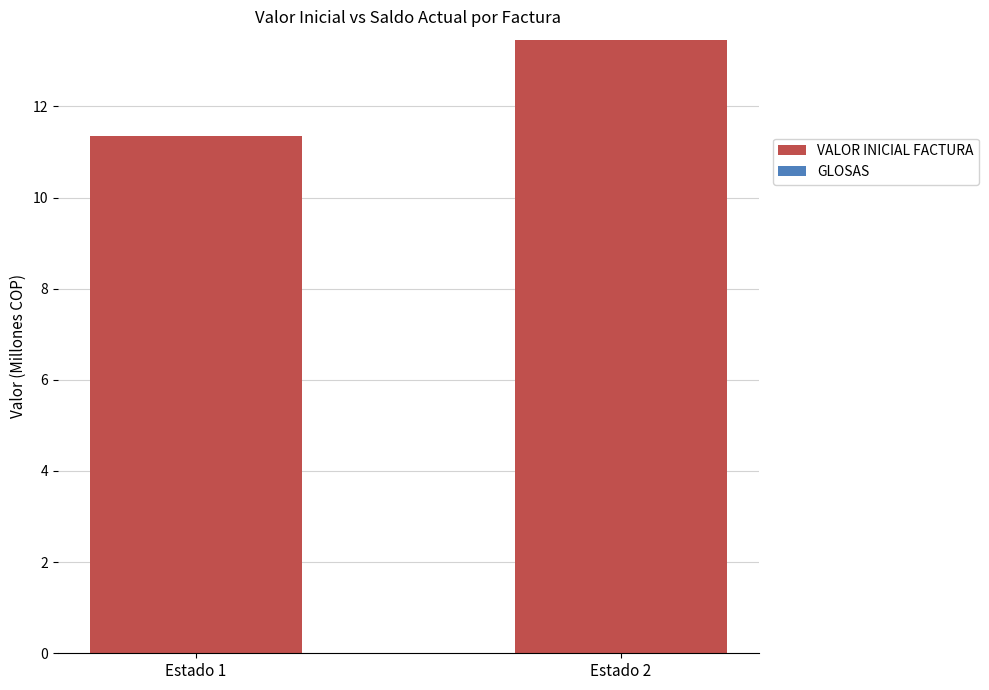

What is the sum of all values?

24.8